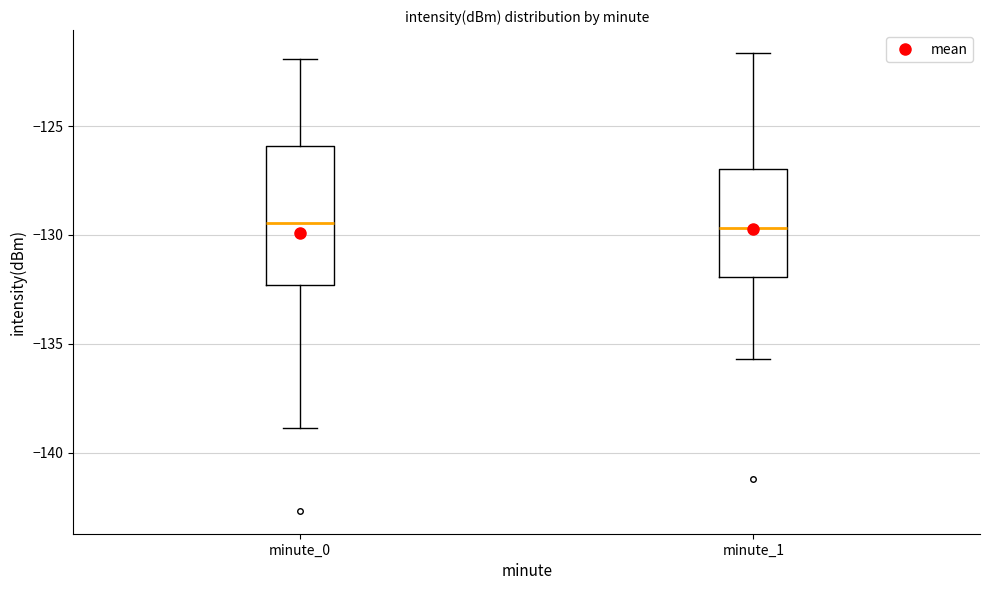

Reading left to right, read every box against the y-axis: the position of its median line, the range the box covers, and the ends of its whiskers. The values are not printed on the chart, so give them approximately, as read against the axis.

minute_0: median -129.5, box -132.5 to -126.0, whiskers -139.0 to -122.0
minute_1: median -129.5, box -132.0 to -127.0, whiskers -135.5 to -121.5